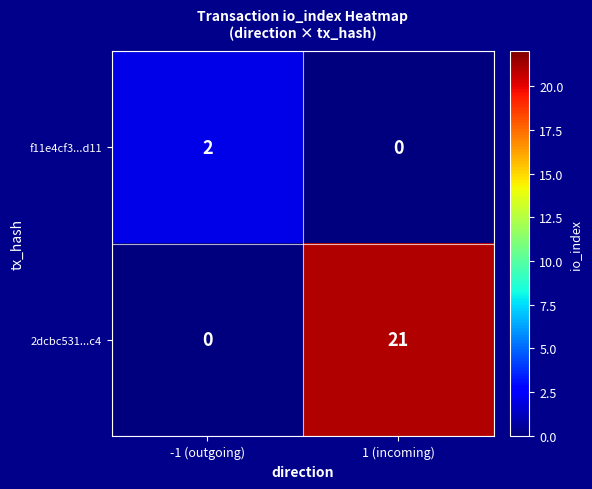

What is the difference between the 2dcbc531...c4 values at -1 (outgoing) and 1 (incoming)?

21